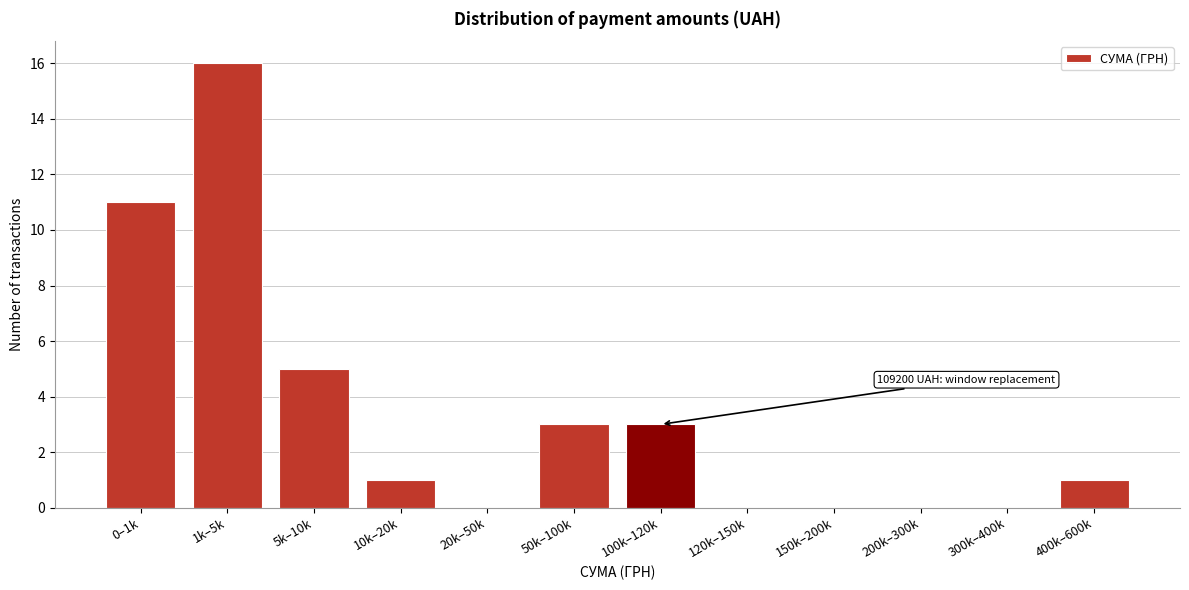

Reading right to left, what are all the values shown in this chart?

400k–600k=1	300k–400k=0	200k–300k=0	150k–200k=0	120k–150k=0	100k–120k=3	50k–100k=3	20k–50k=0	10k–20k=1	5k–10k=5	1k–5k=16	0–1k=11